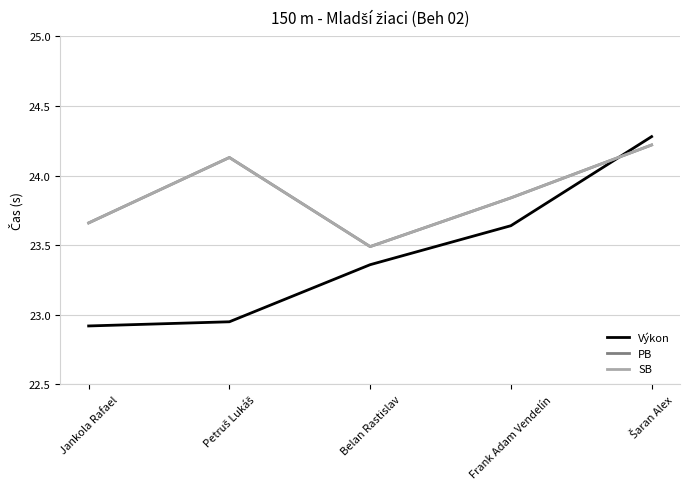

What is the label of the 3rd point from the right?

Belan Rastislav